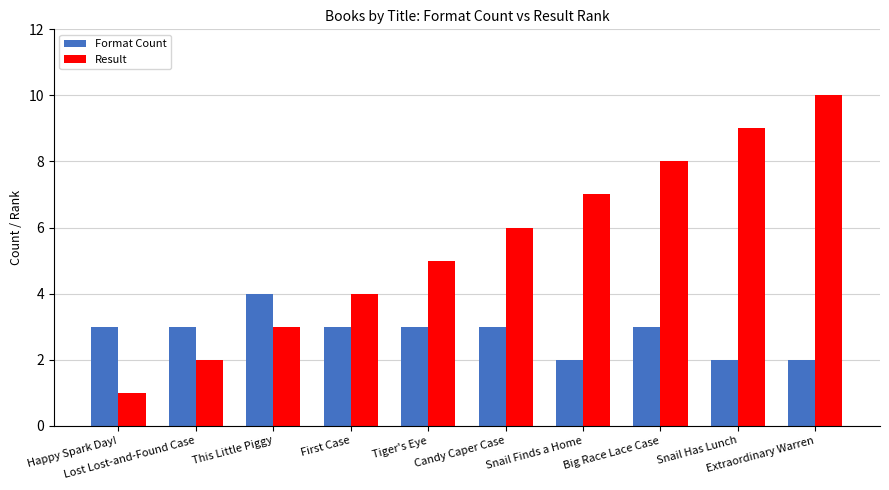

What are all the series names shown in the legend?

Format Count, Result